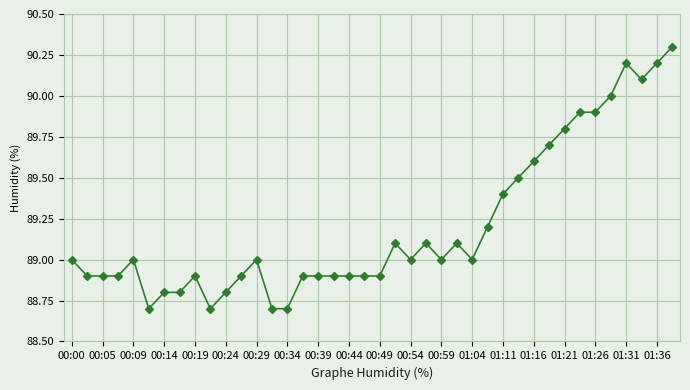

What is the difference between the maximum and minimum values?

1.6